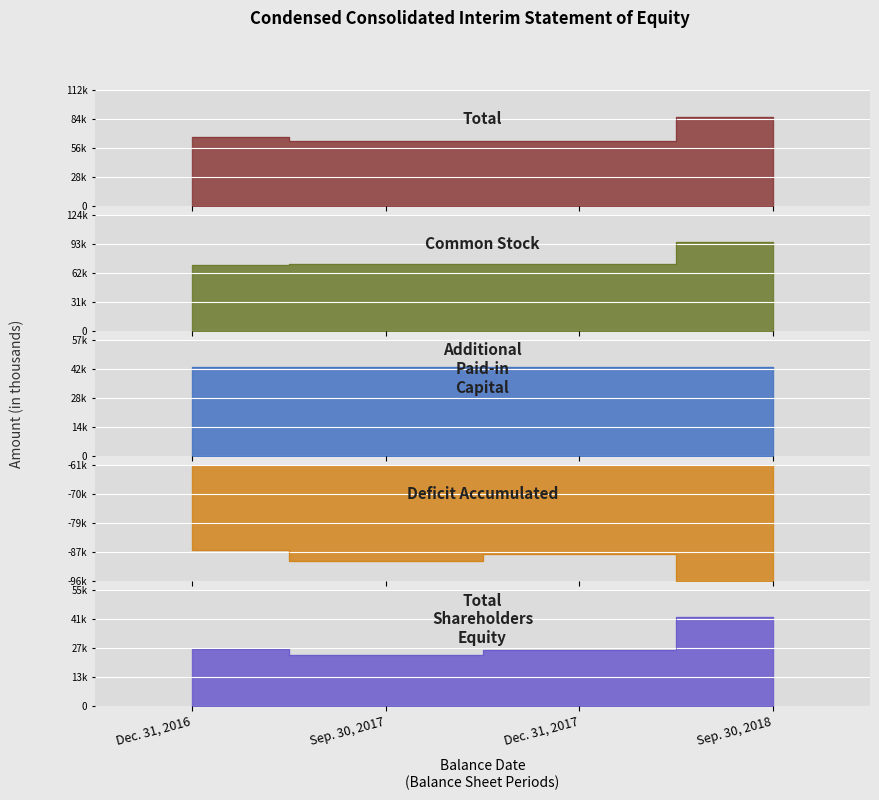

At Sep. 30, 2018, list the series in order from largest to smallest.

Common Stock, Total, Additional Paid-in Capital, Total Shareholders Equity, Deficit Accumulated